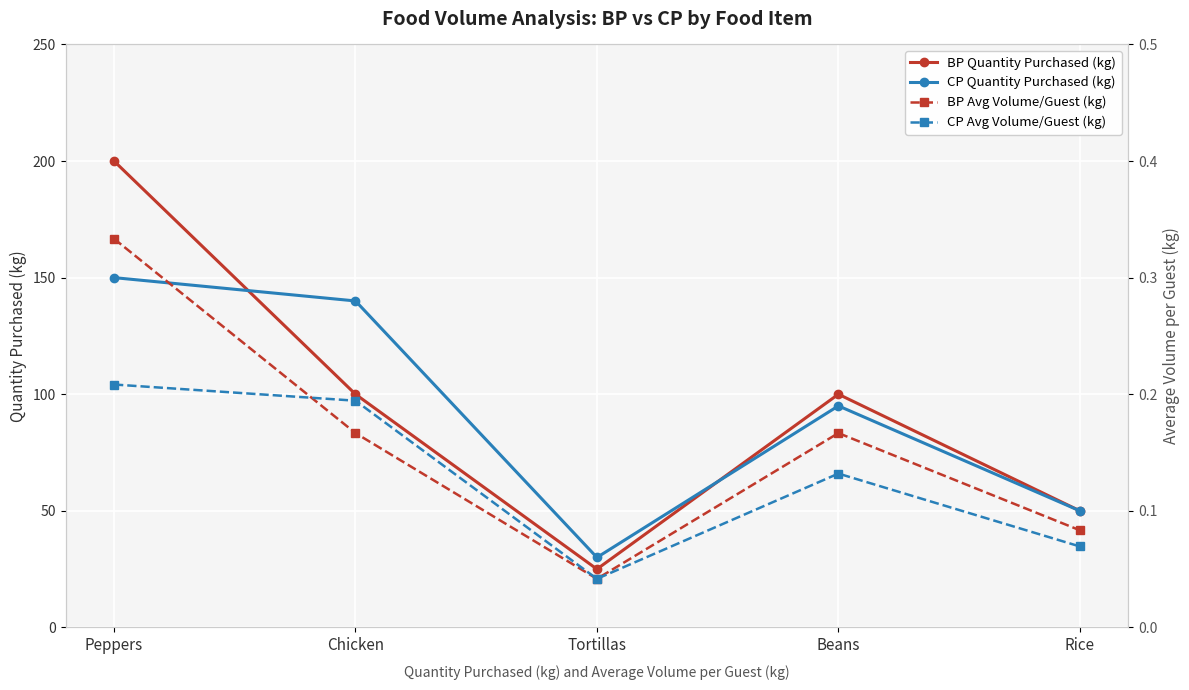

What position from the right is Chicken?

4